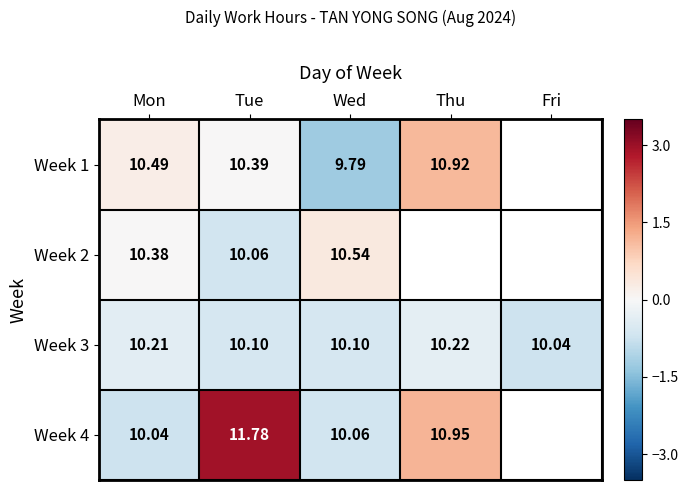

Is the value of Week 3 at Thu greater than the value of Week 1 at Thu?

No